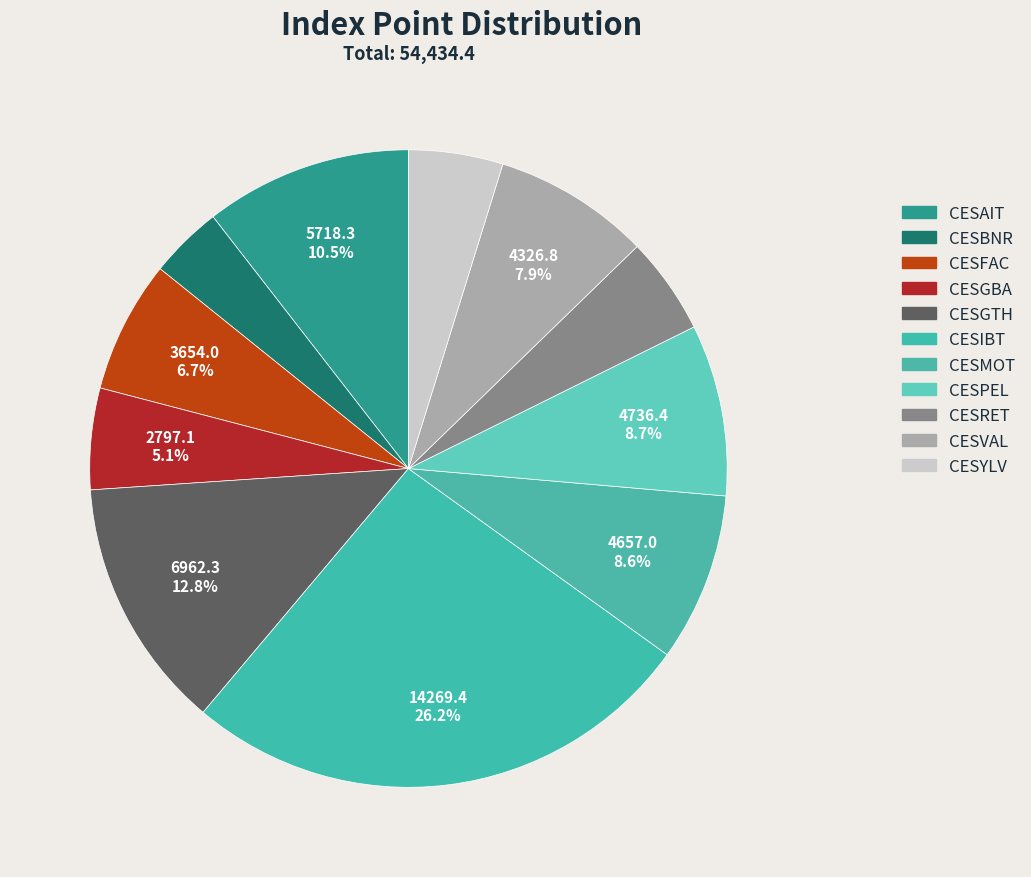

Is CESVAL the majority of the pie?

No